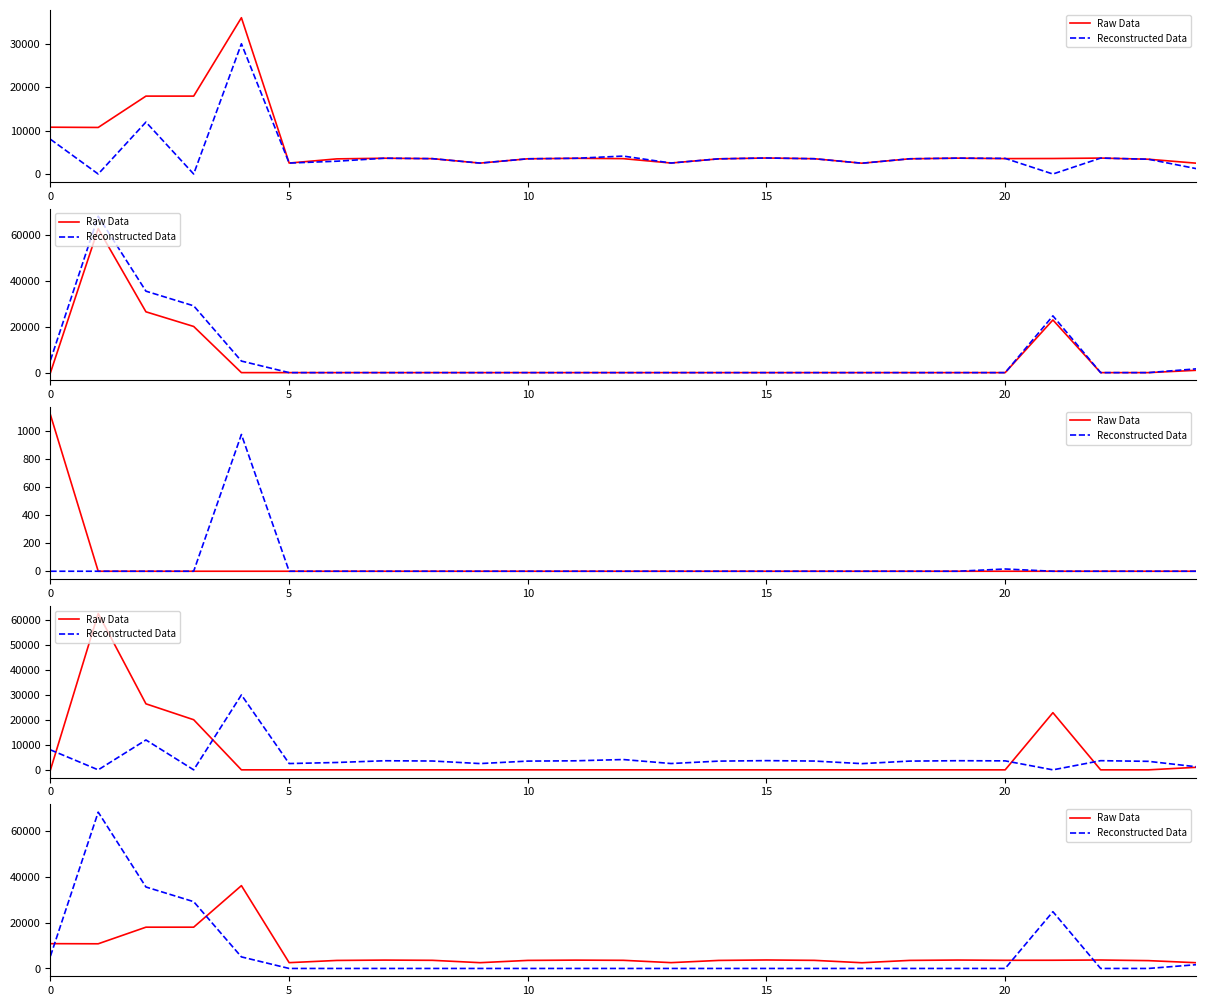

How many times do Reconstructed Data and Raw Data cross each other?

4